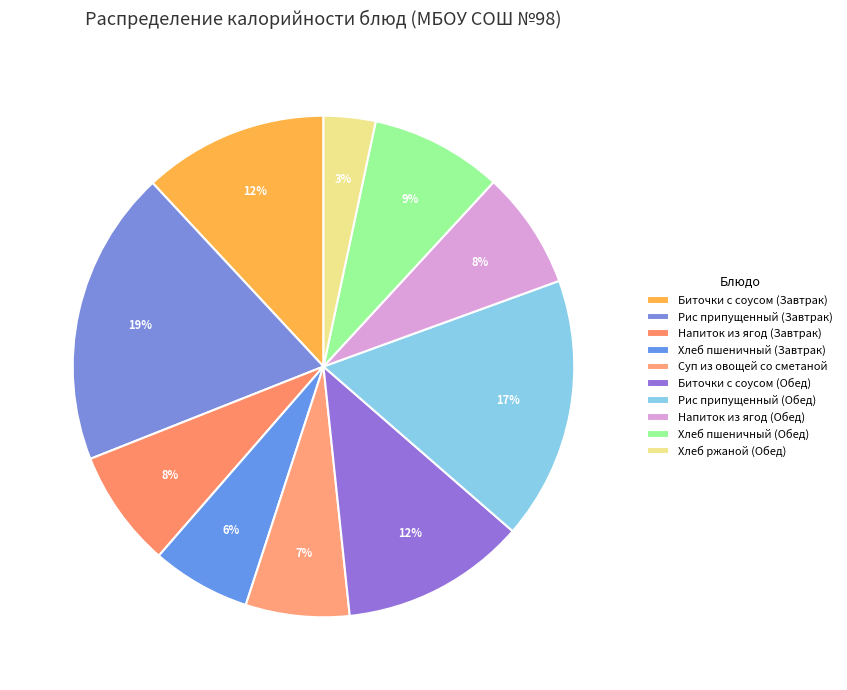

What is the largest slice in the pie chart?

Рис припущенный (Завтрак)